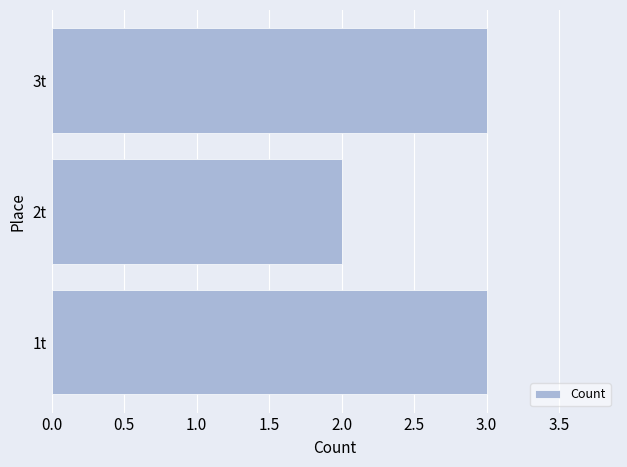

The chart shows a value of 5 at 1t. True or false?

False